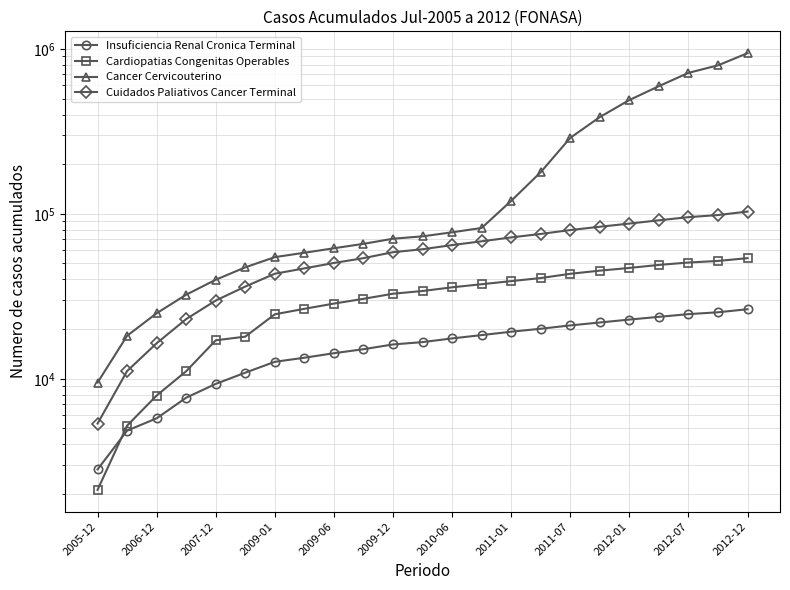

What is the minimum value for Cuidados Paliativos Cancer Terminal?

5352